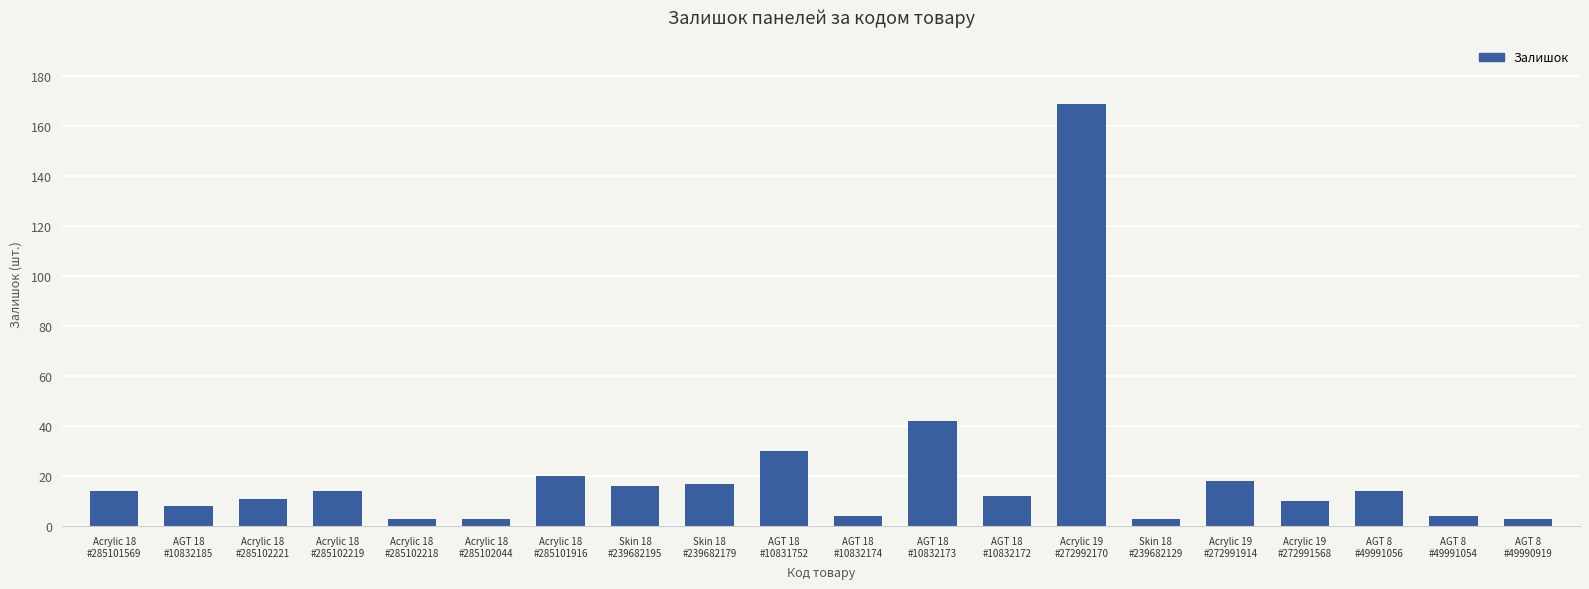

What is the label of the 11th bar from the right?

AGT 18
#10831752